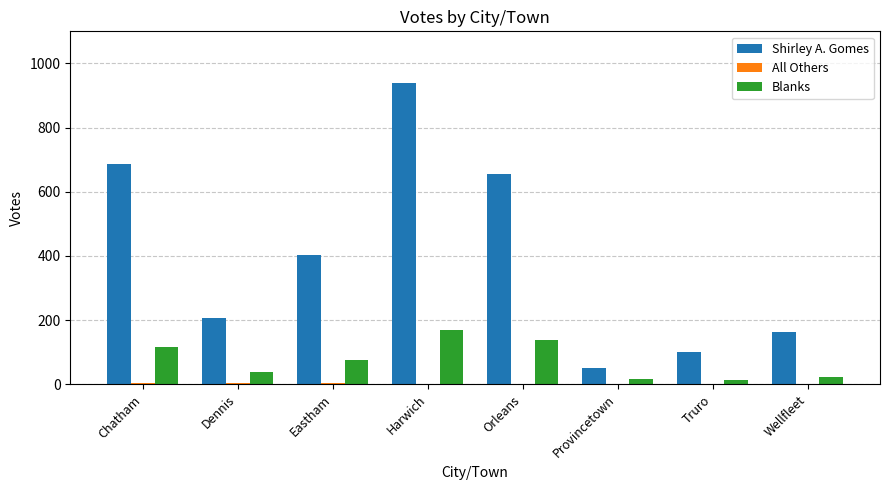

What is the sum of all Blanks values?

589